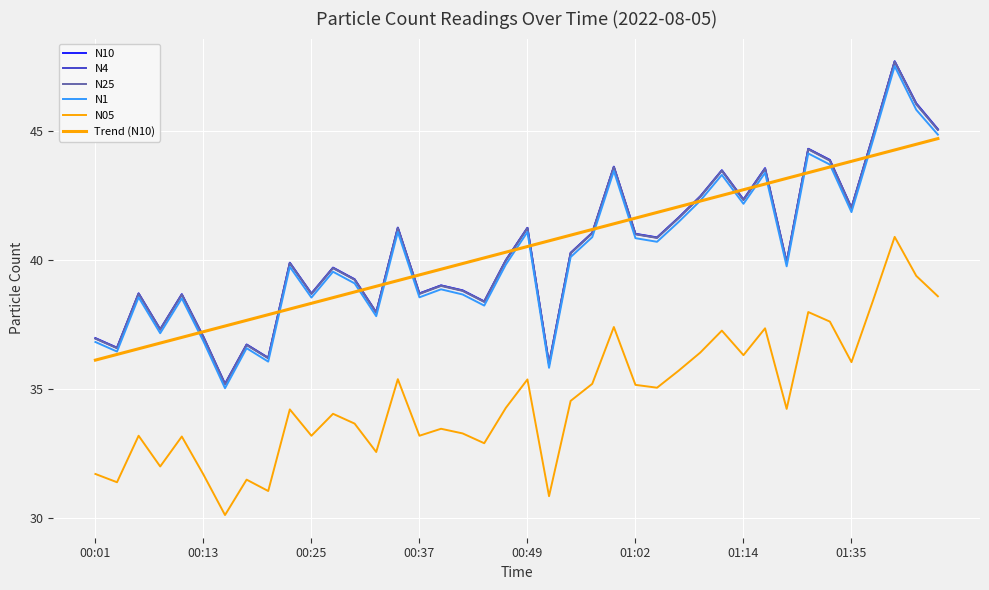

Does the chart have visible grid lines?

Yes